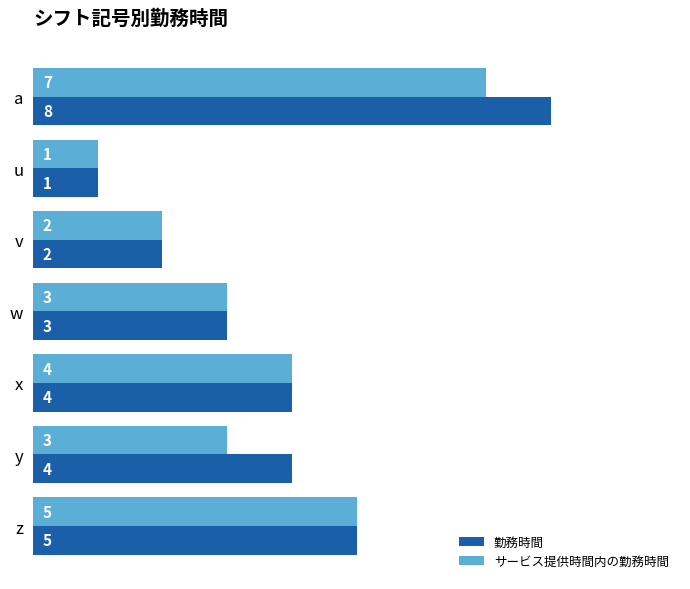

What is the sum of all サービス提供時間内の勤務時間 values?

25